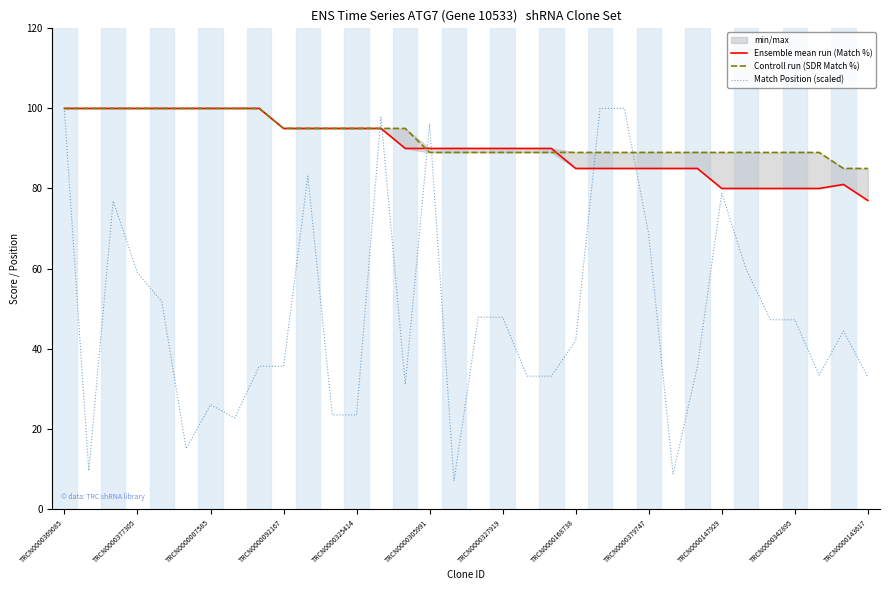

At which label does Controll run (SDR Match %) reach its peak?

TRCN0000369085